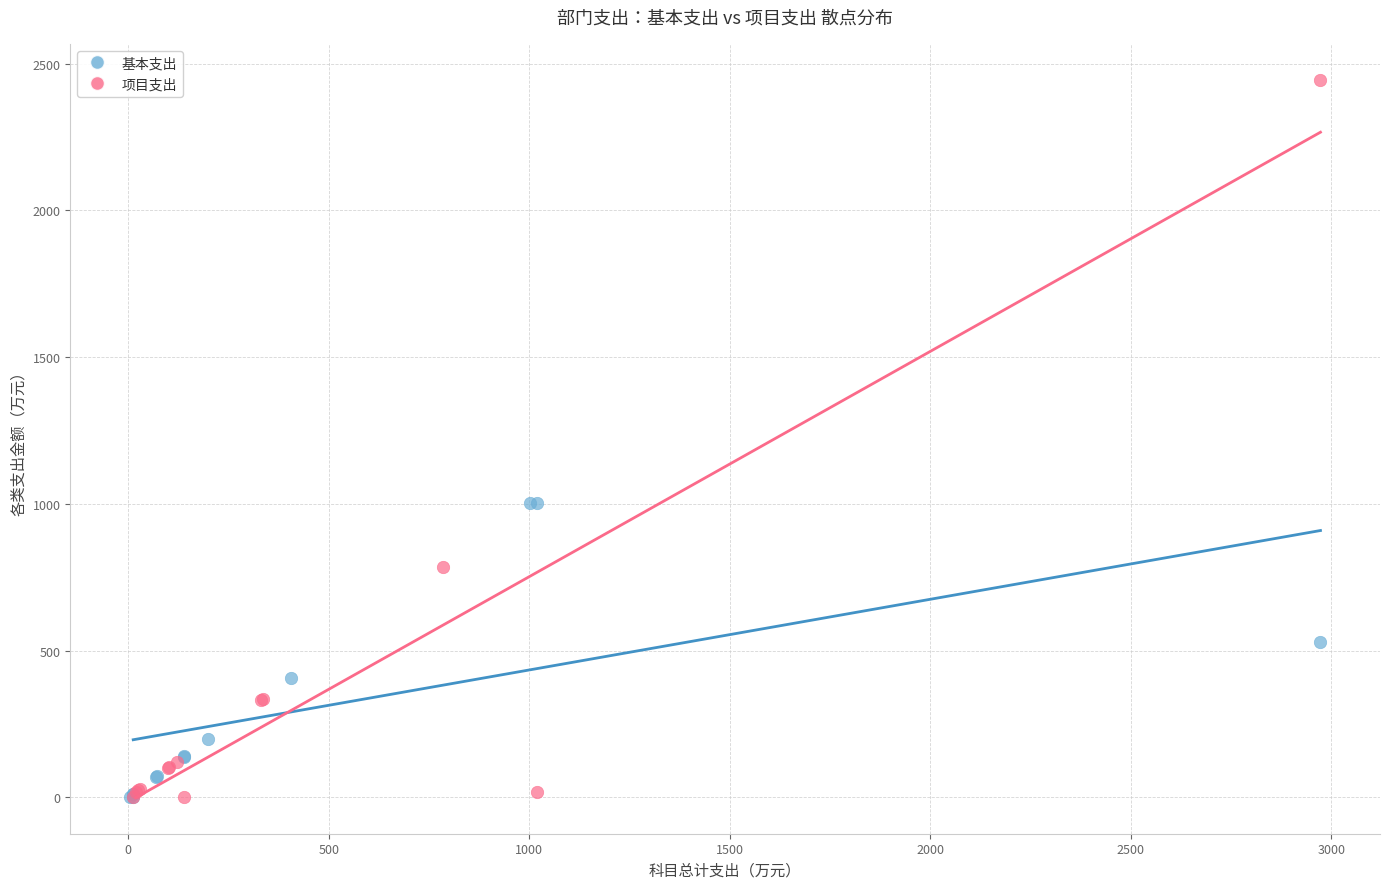

Which series reaches the maximum Y coordinate?

项目支出